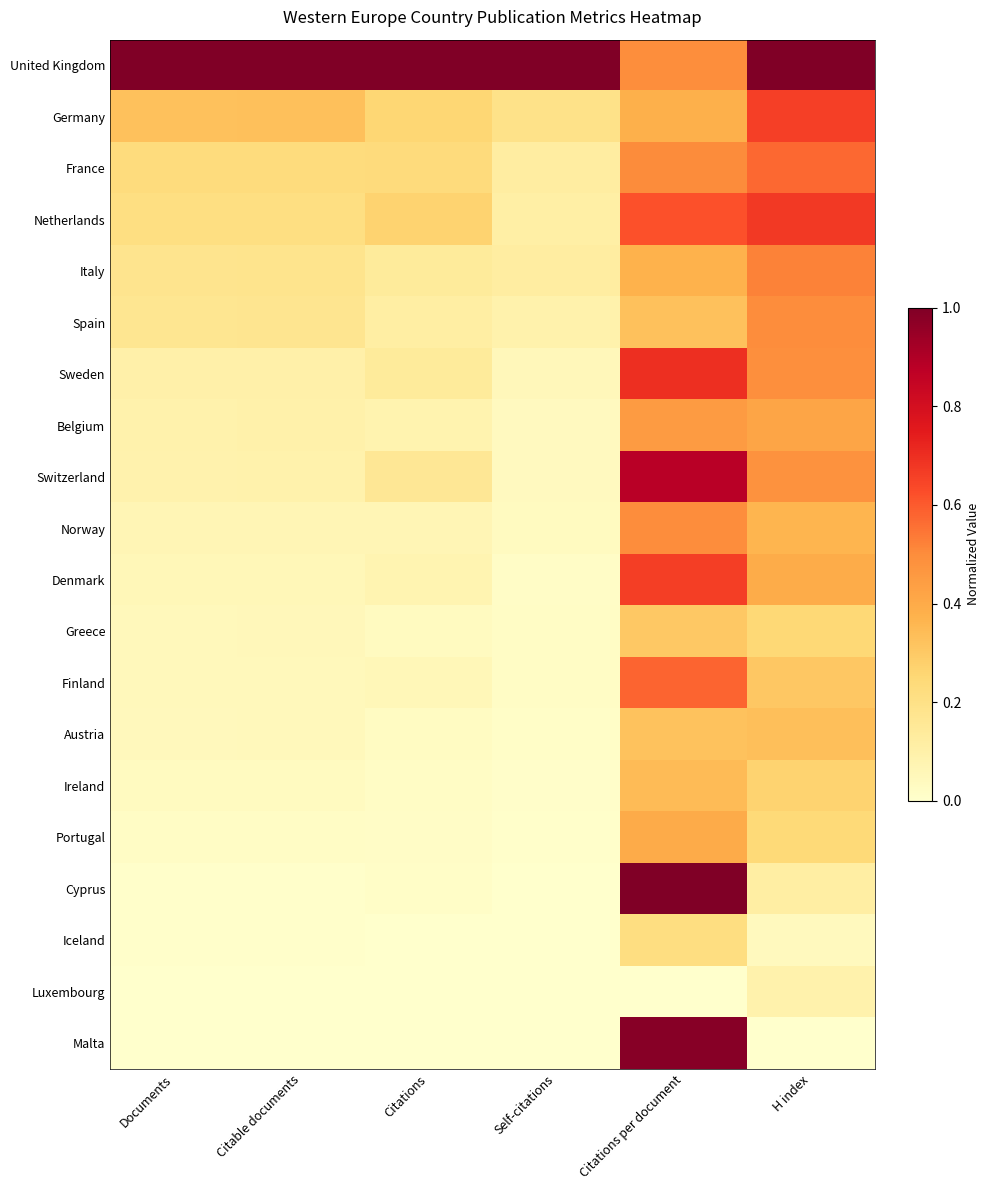

At how many categories does at least one series exceed 0?

6